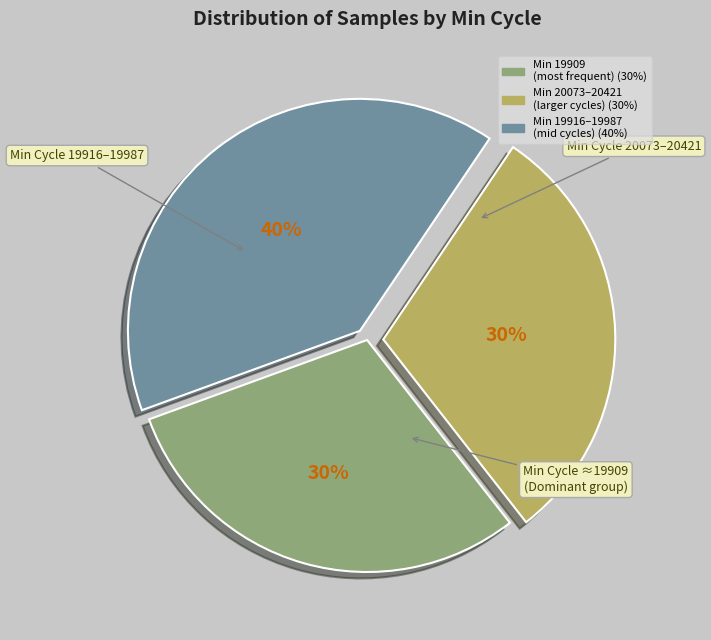

To the nearest percent, what is the difference between the largest and smallest slice percentages?

10%